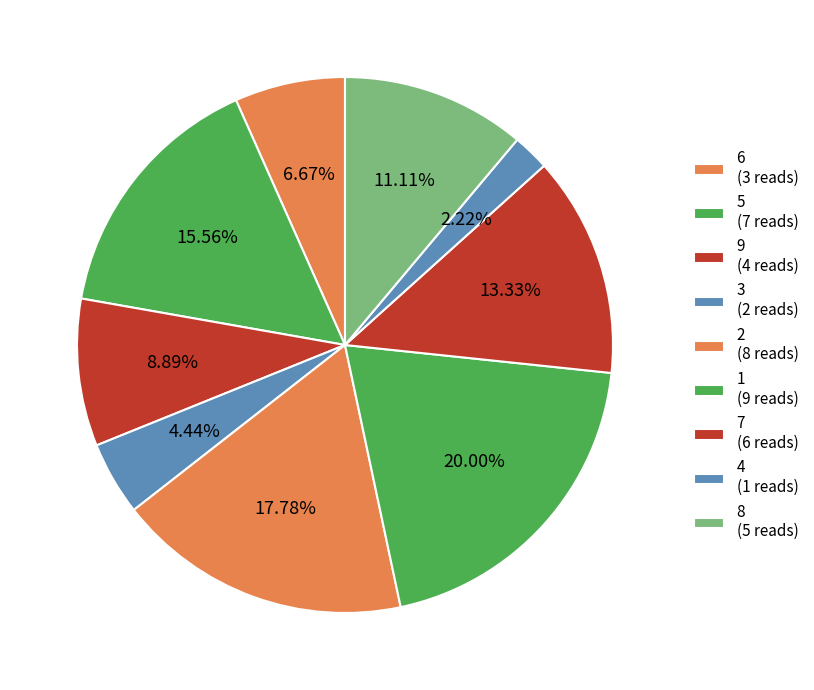

How many slices are in this pie chart?

9